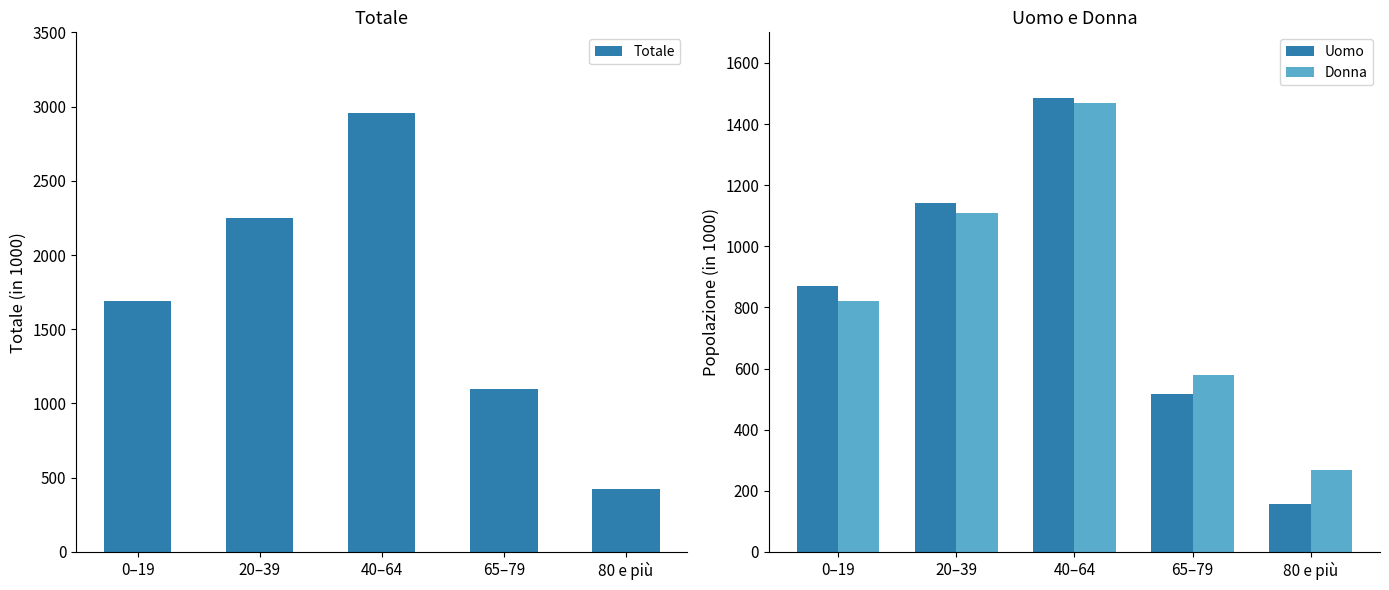

What is the sum of the Donna values at 65–79 and 0–19?

1401.0